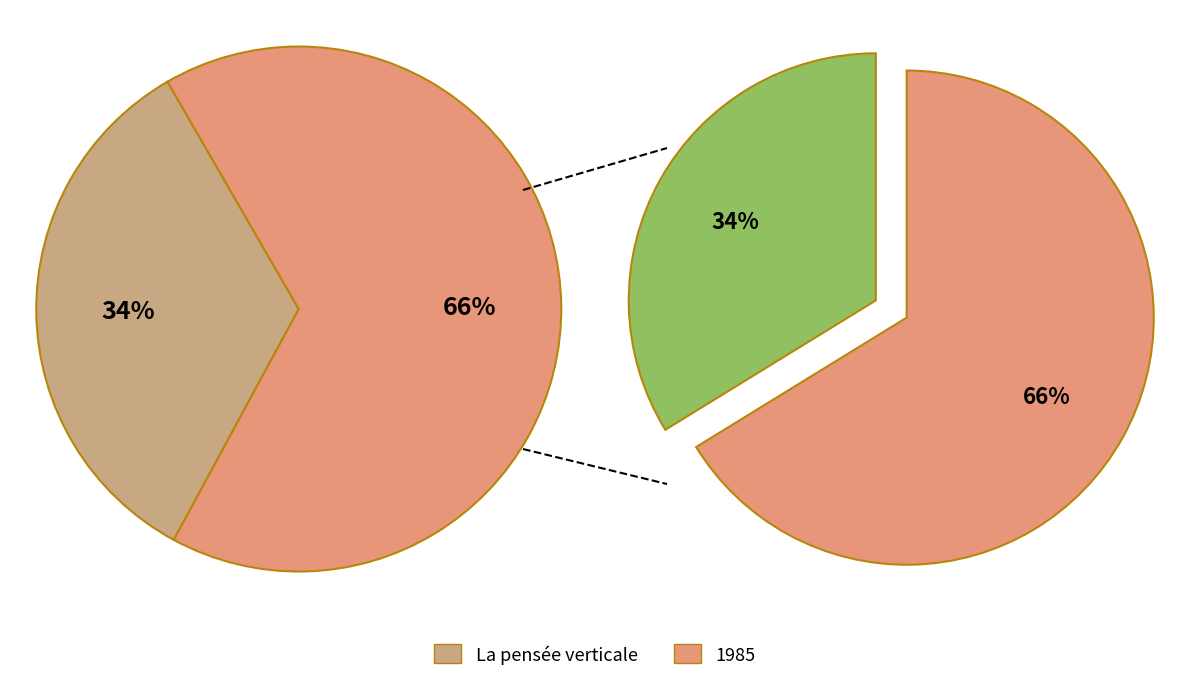

Which has a higher value, La pensée verticale or 1985?

1985